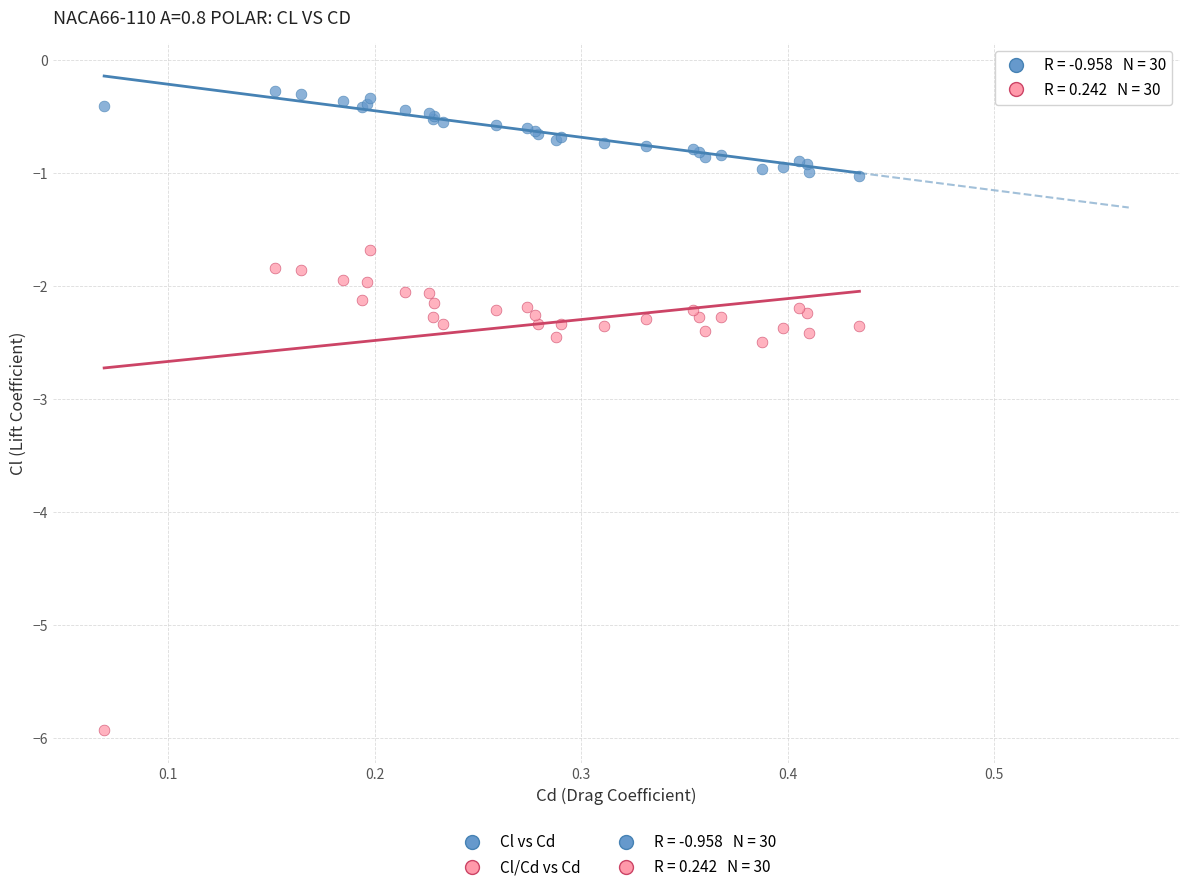

Which series reaches the maximum Y coordinate?

Cl vs Cd